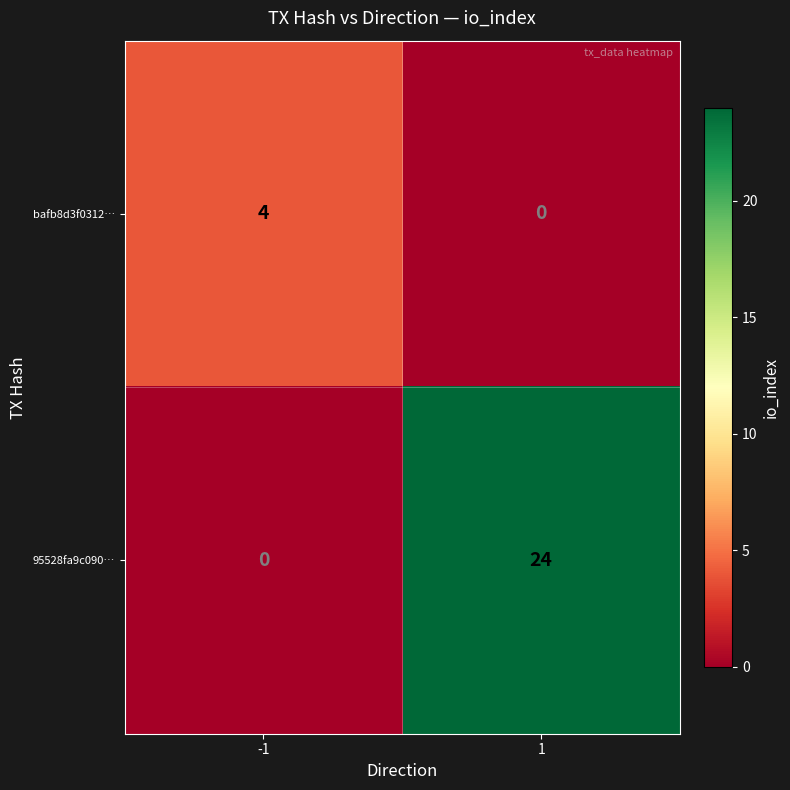

What is the maximum value for bafb8d3f0312…?

4